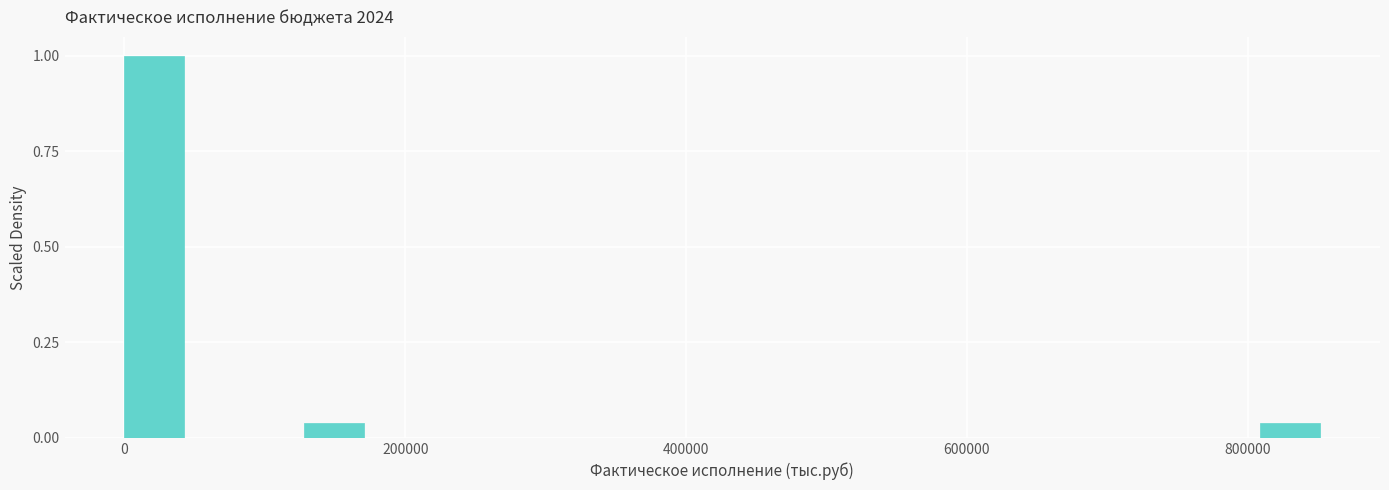

Read against the x-axis, roughly where is the centre of the tallest bar?

20000